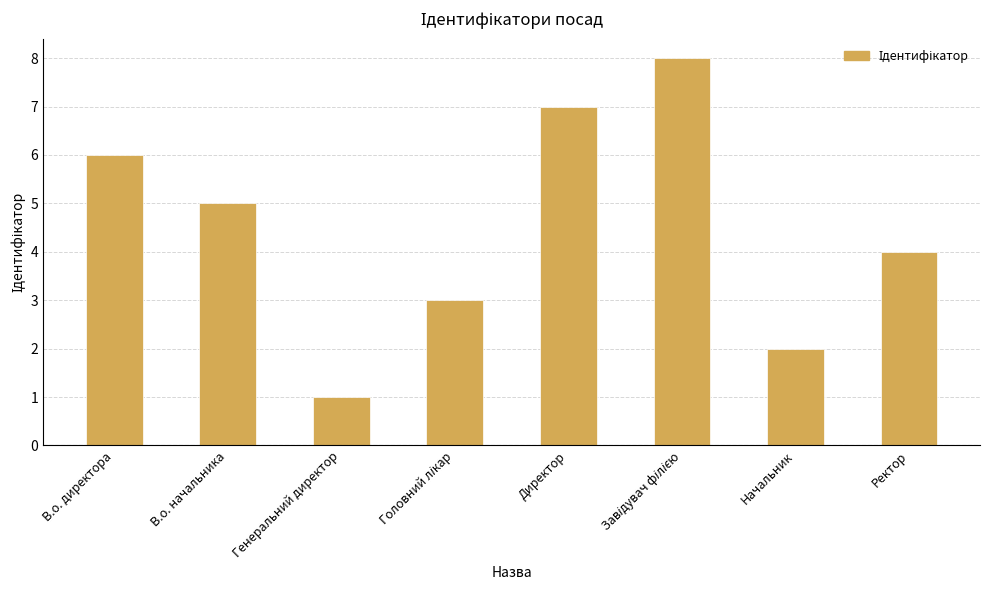

How many categories are shown in the chart?

8